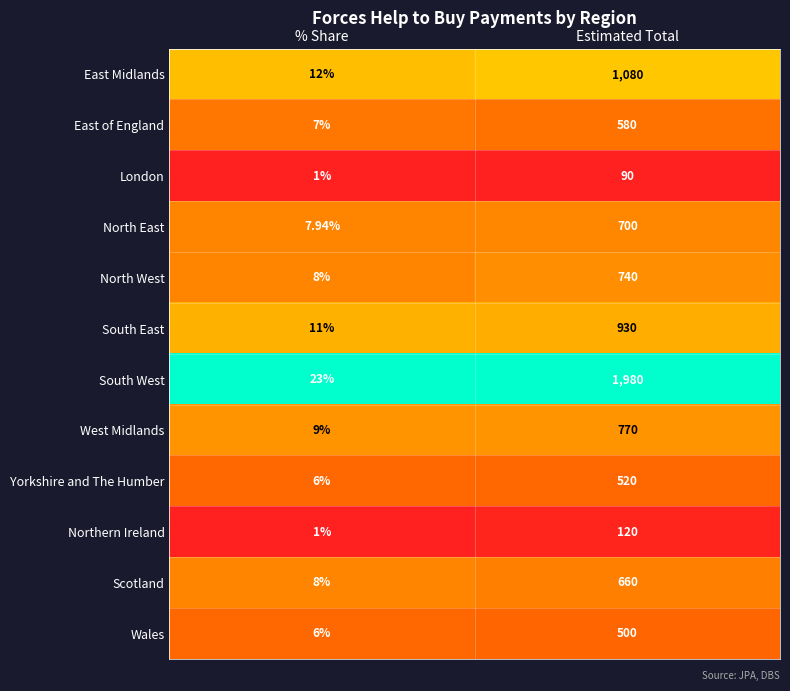

Rank the series at Estimated Total from highest to lowest value.

South West, East Midlands, South East, West Midlands, North West, North East, Scotland, East of England, Yorkshire and The Humber, Wales, Northern Ireland, London